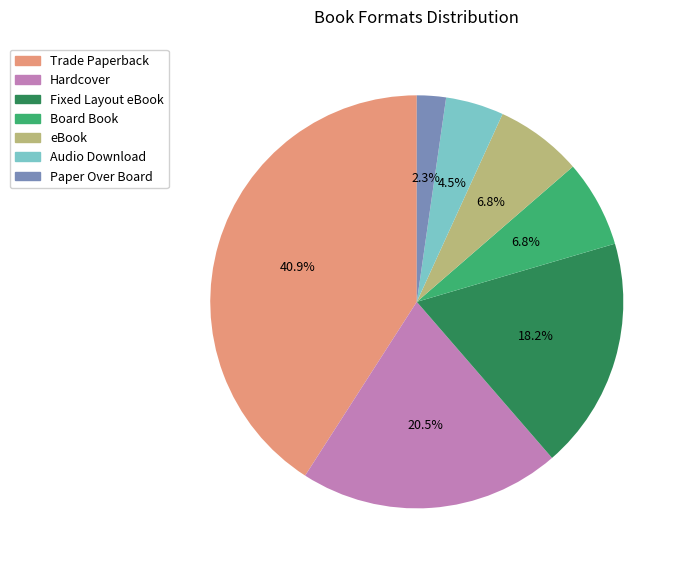

Is the sum of Board Book and Audio Download greater than half?

No